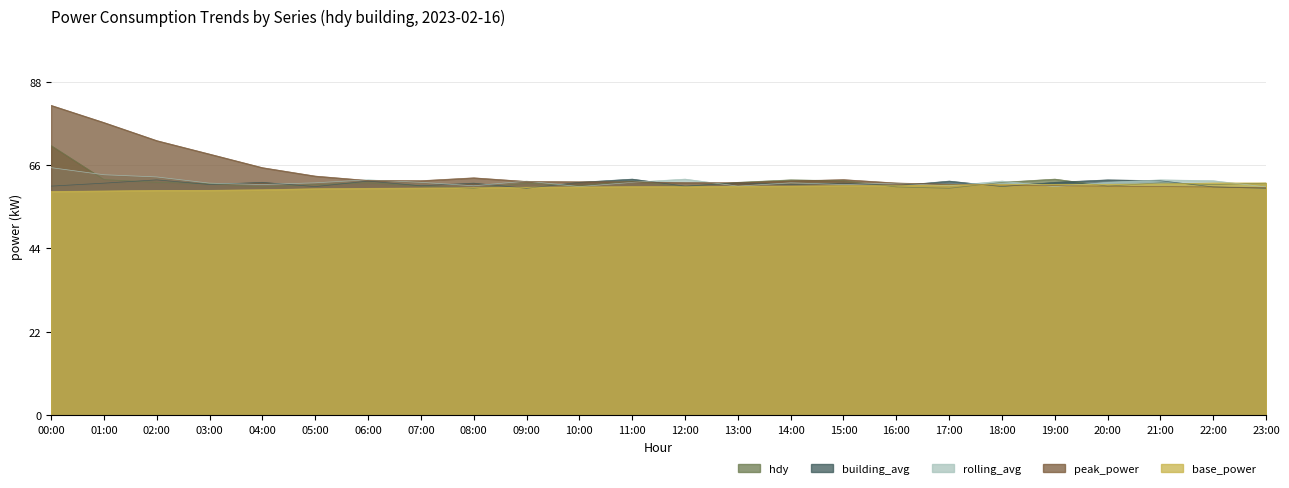

What is the average value of the rolling_avg series?

61.5